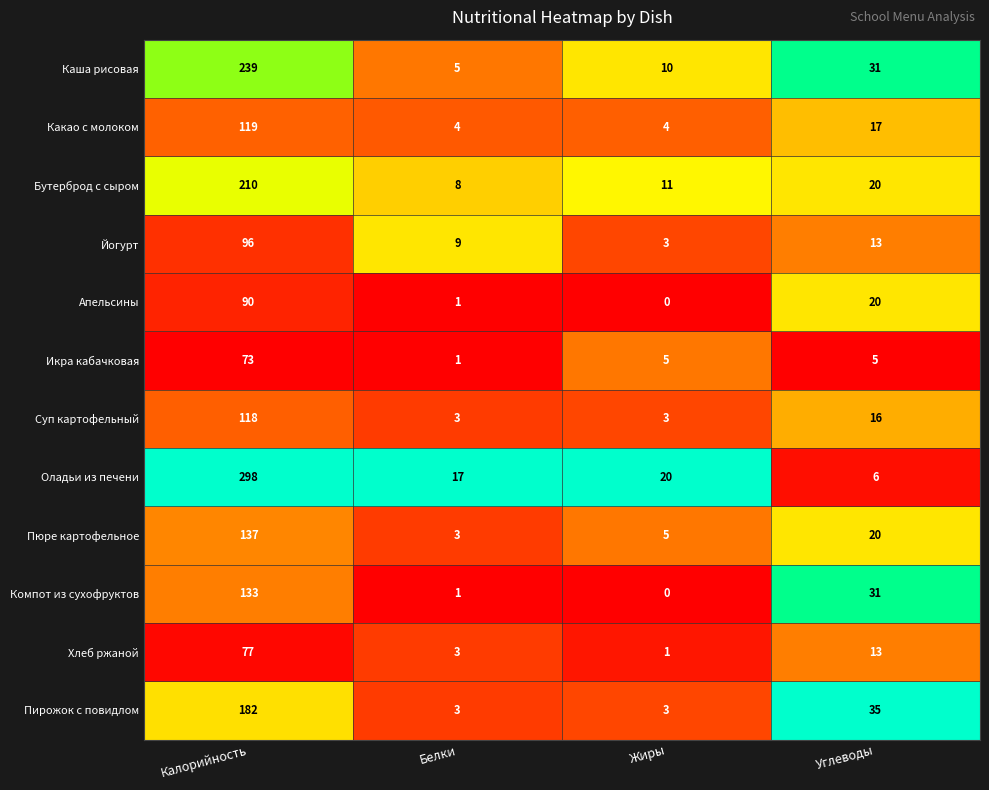

The value of Суп картофельный at Жиры is 1. True or false?

False